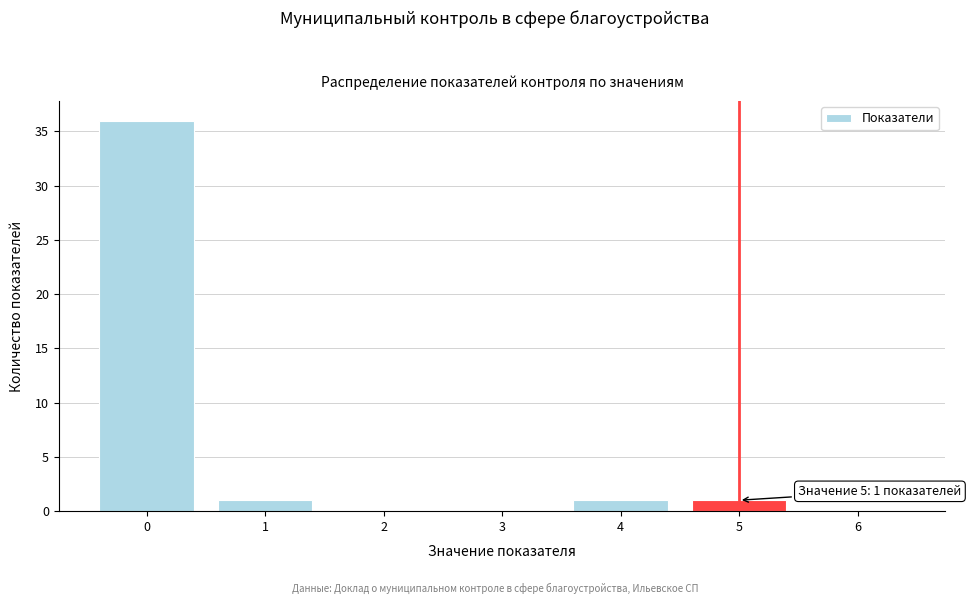

Over which range of the x-axis is the bar tallest?

-0.5 to 0.5